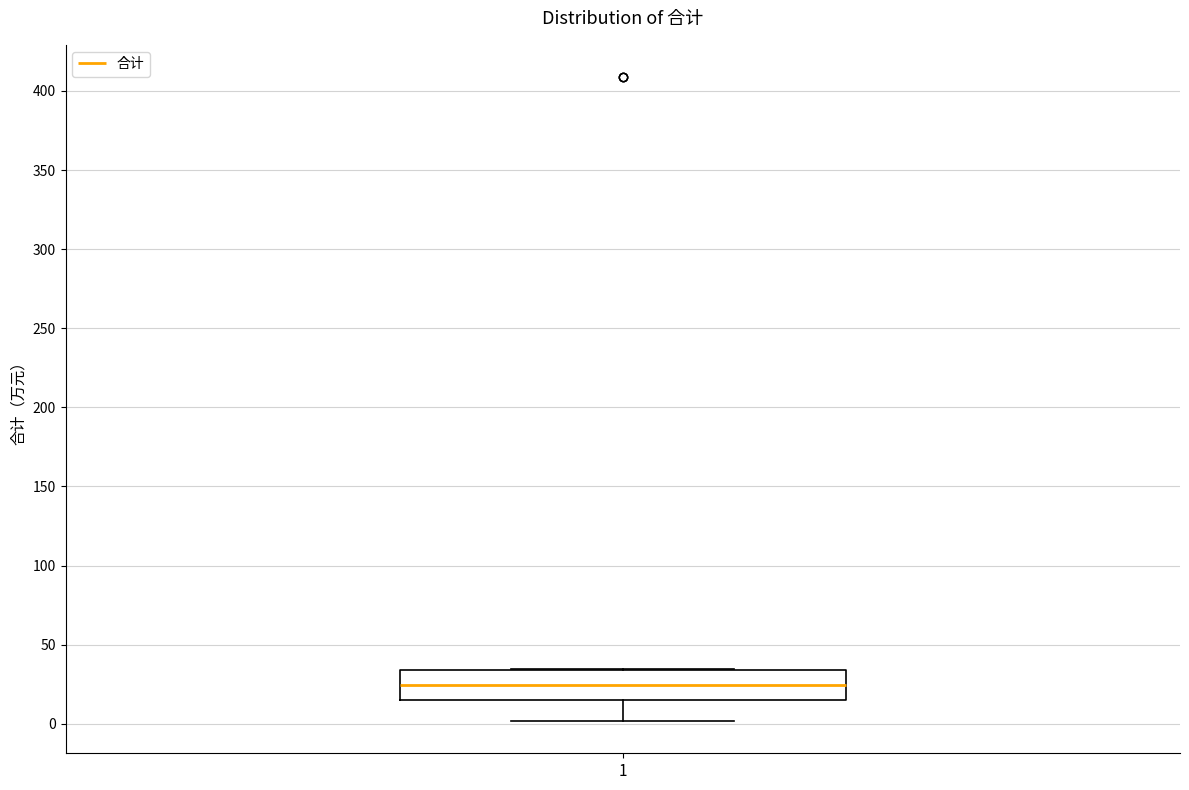

Where is the lower edge of the box at x = 1 on the y-axis? The values are not printed on the chart, so give them approximately, as read against the axis.

15